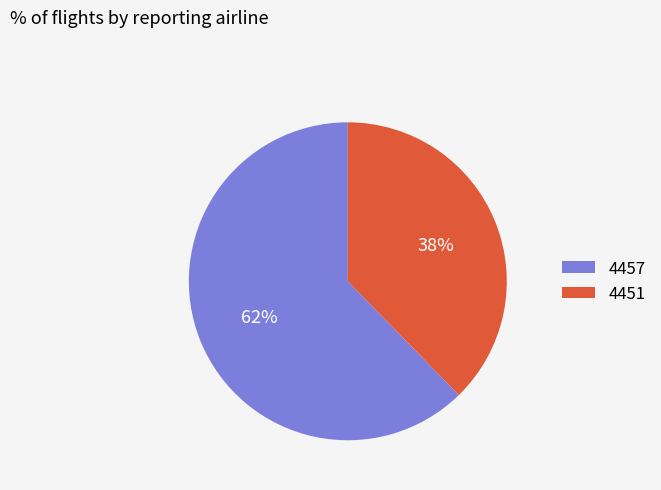

Is the sum of 4457 and 4451 greater than half?

Yes